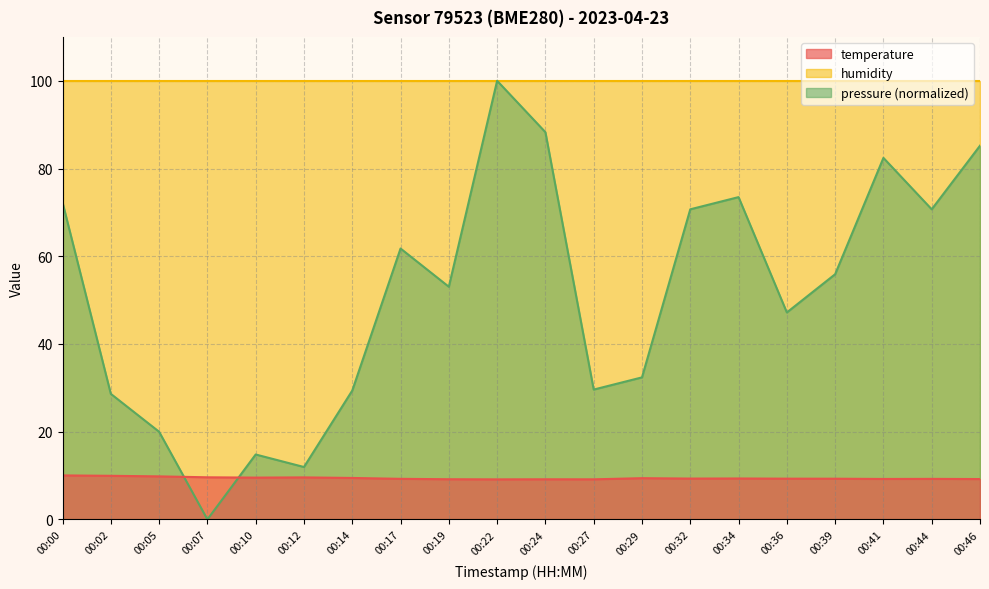

The value of pressure_norm at 00:07 is 0.0. True or false?

True